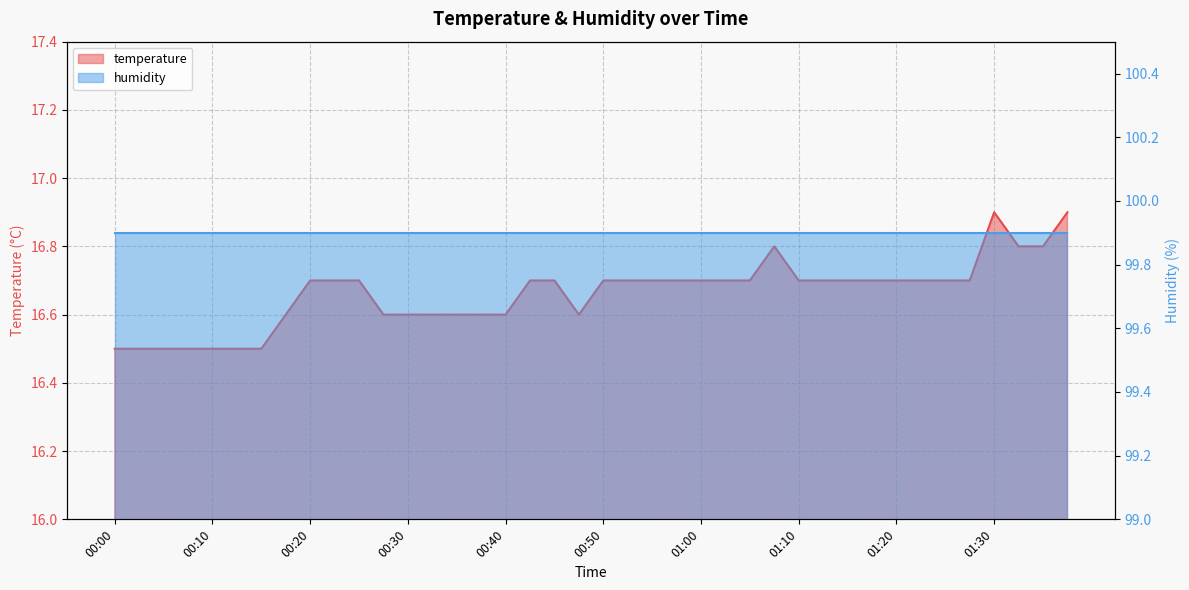

Reading left to right, transcribe all the data shown in this chart.

16.5	16.5	16.5	16.5	16.5	16.5	16.5	16.6	16.7	16.7	16.7	16.6	16.6	16.6	16.6	16.6	16.6	16.7	16.7	16.6	16.7	16.7	16.7	16.7	16.7	16.7	16.7	16.8	16.7	16.7	16.7	16.7	16.7	16.7	16.7	16.7	16.9	16.8	16.8	16.9